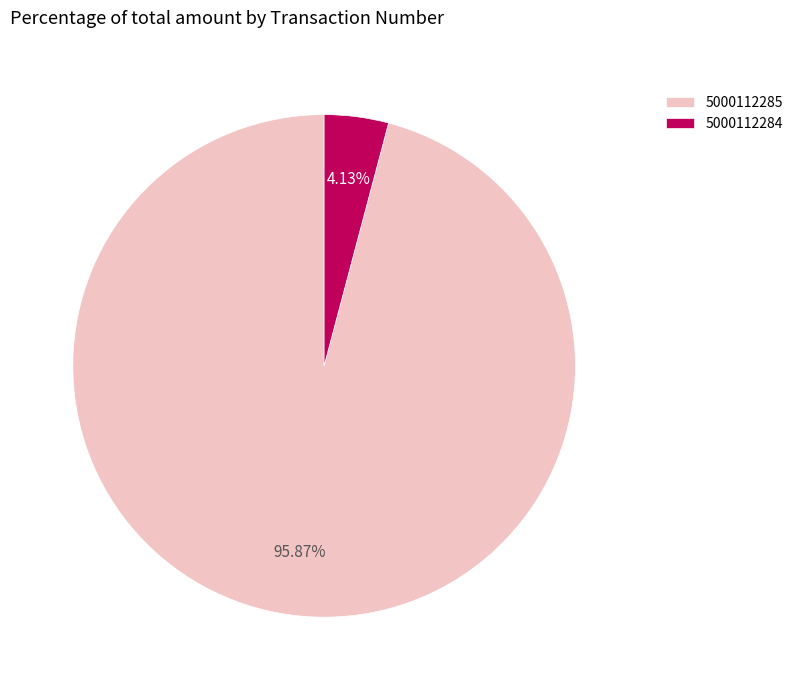

The 5000112284 slice represents 4% of the pie. True or false?

True